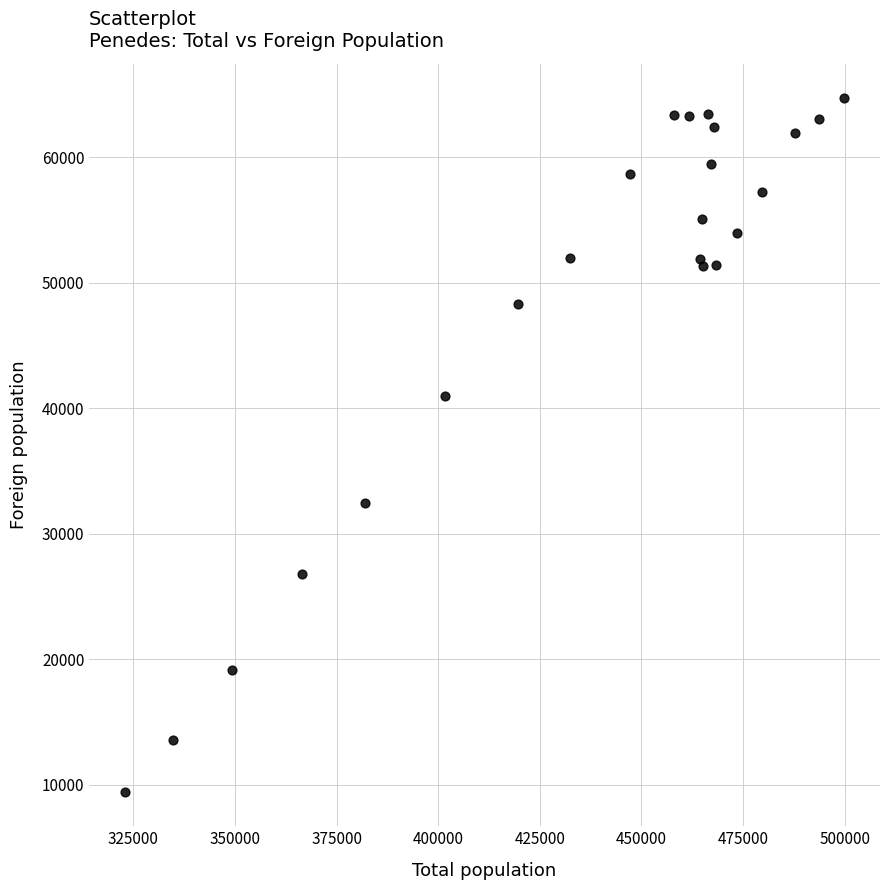

What Y value in the scatter plot is closest to 37077?

40947